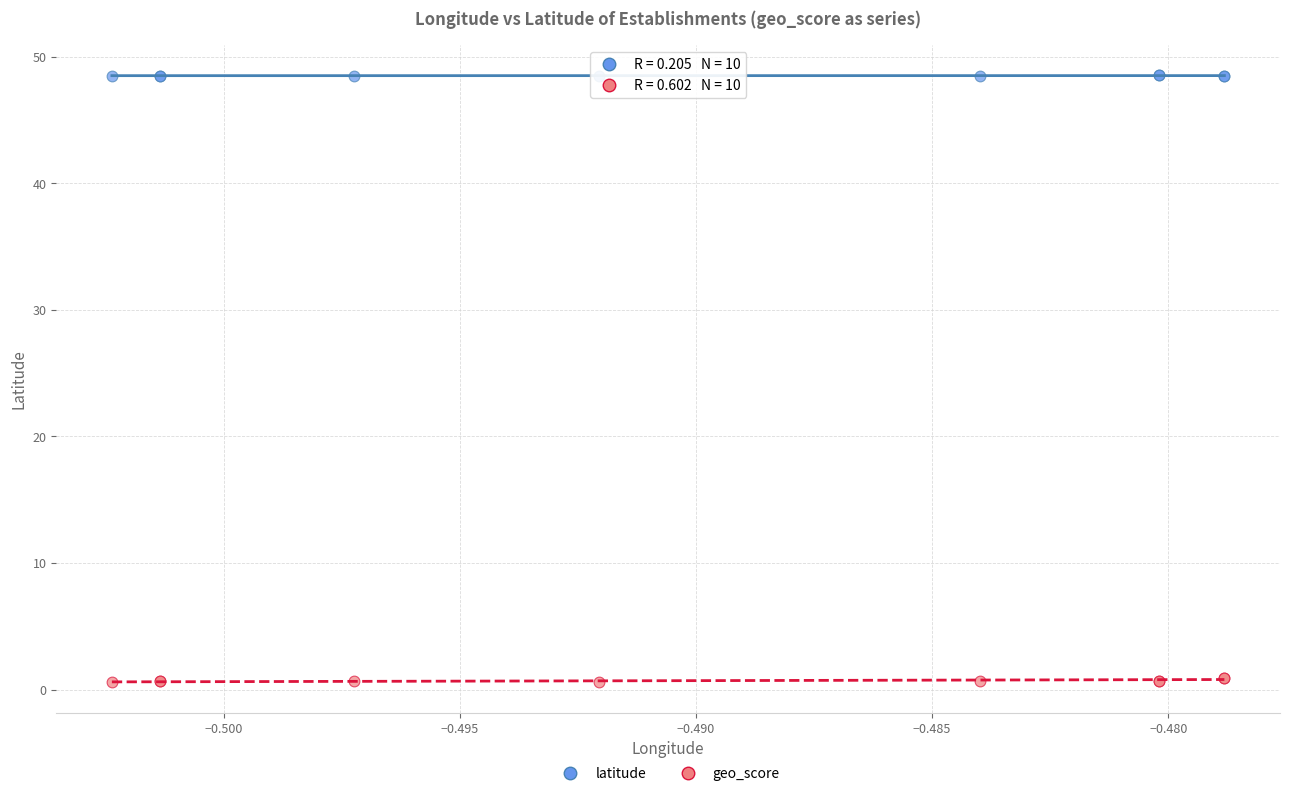

Which series contains the lowest Y value?

geo_score